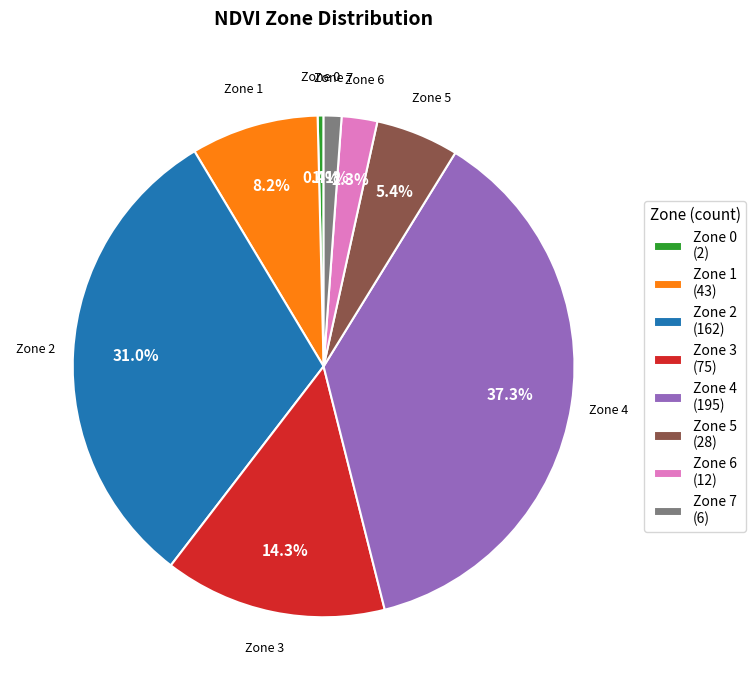

What percentage is NOT represented by Zone 5 (28)?

94.6%